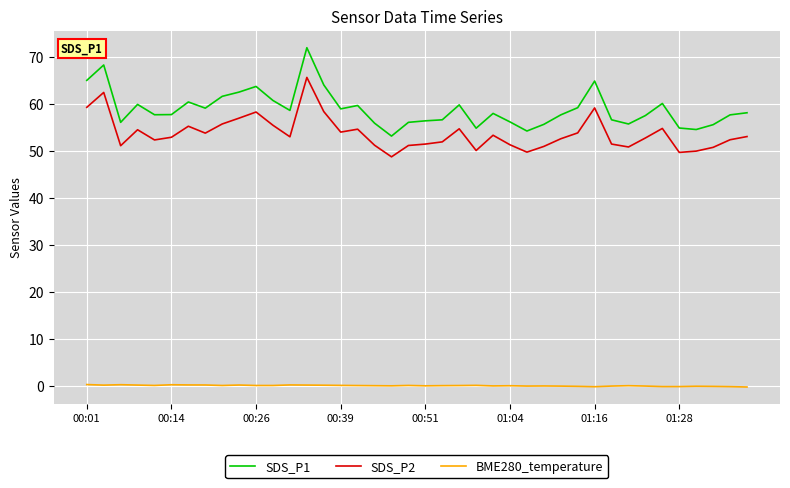

True or false: SDS_P2 and BME280_temperature cross at least once.

False